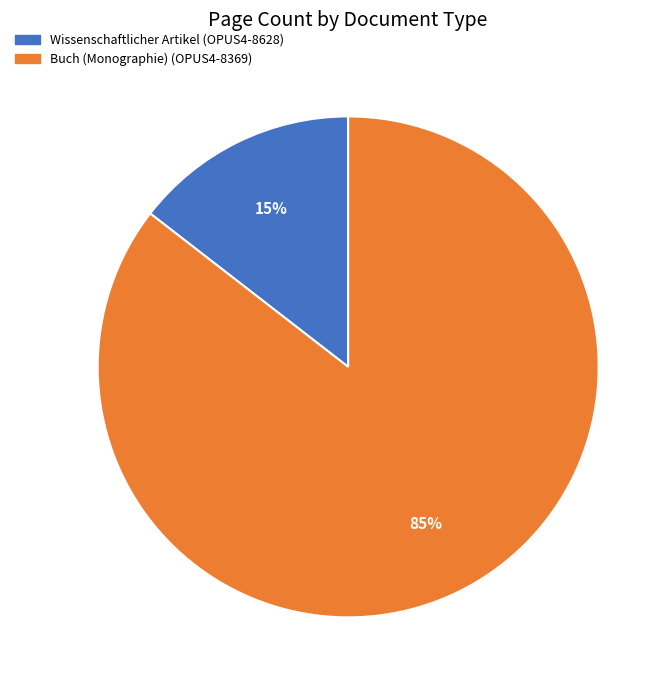

Which slice is the smallest?

Wissenschaftlicher Artikel (OPUS4-8628)